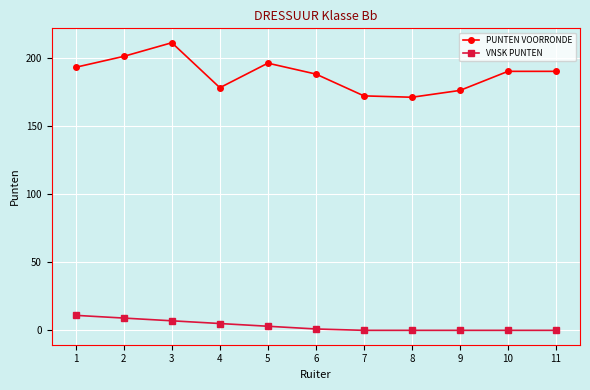

What is the difference between the maximum and minimum values in the PUNTEN VOORRONDE series?

40